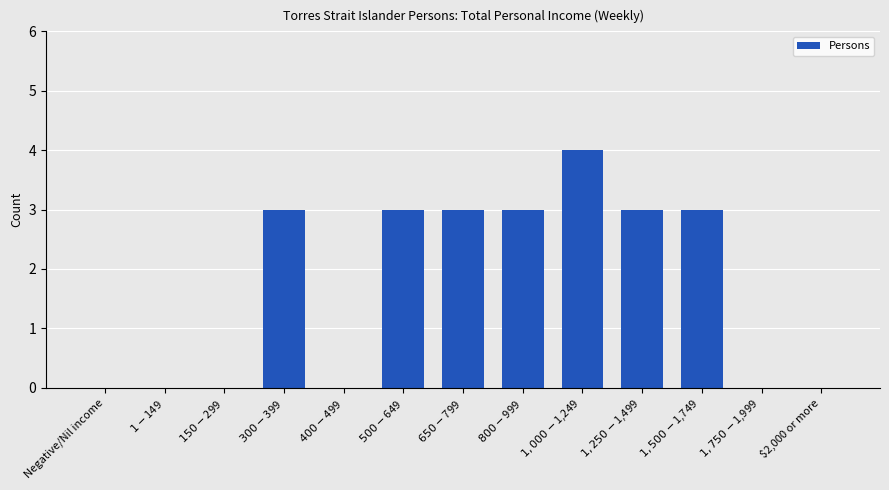

Reading right to left, list all the values displayed in this chart.

0	0	3	3	4	3	3	3	0	3	0	0	0